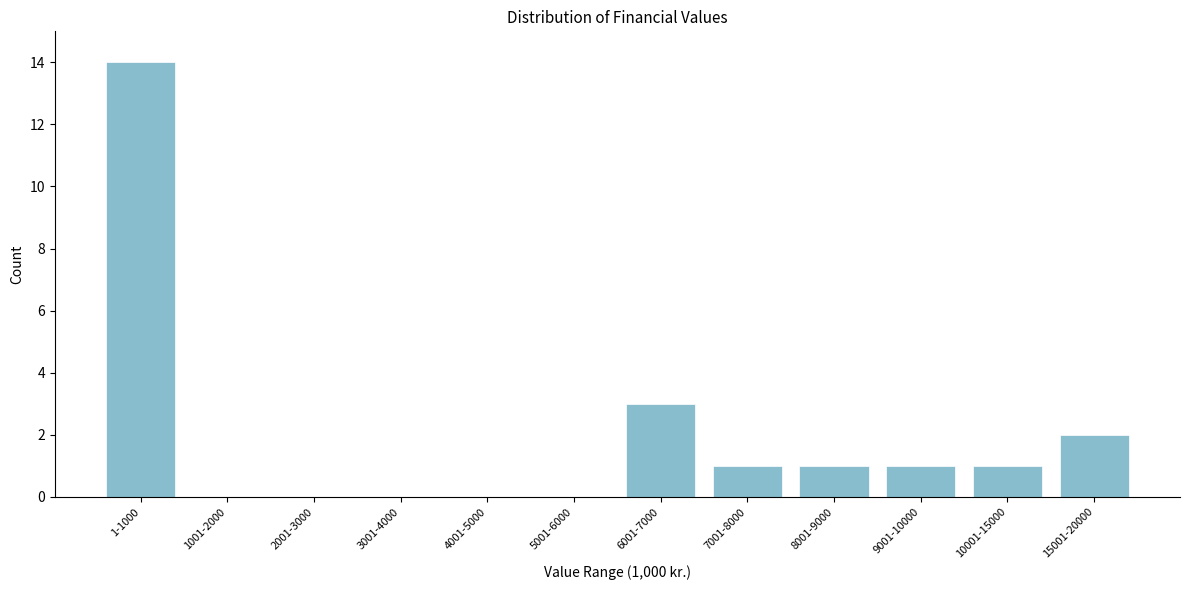

Reading left to right, extract all data points from this chart.

1-1000=14	1001-2000=0	2001-3000=0	3001-4000=0	4001-5000=0	5001-6000=0	6001-7000=3	7001-8000=1	8001-9000=1	9001-10000=1	10001-15000=1	15001-20000=2